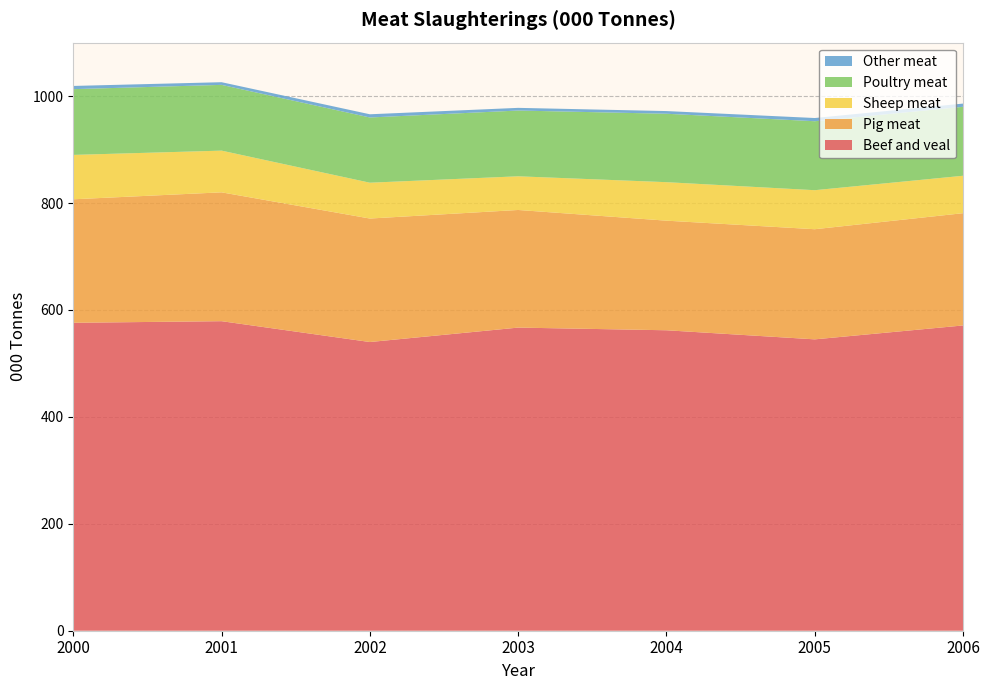

Reading left to right, transcribe all the data shown in this chart.

Beef and veal: 2000=576	2001=579	2002=540	2003=567	2004=562	2005=545	2006=571
Pig meat: 2000=231	2001=241	2002=231	2003=220	2004=205	2005=206	2006=210
Sheep meat: 2000=83	2001=78	2002=67	2003=63	2004=72	2005=73	2006=70
Poultry meat: 2000=123	2001=123	2002=122	2003=123	2004=128	2005=129	2006=129
Other meat: 2000=6	2001=5	2002=6	2003=5	2004=5	2005=6	2006=6